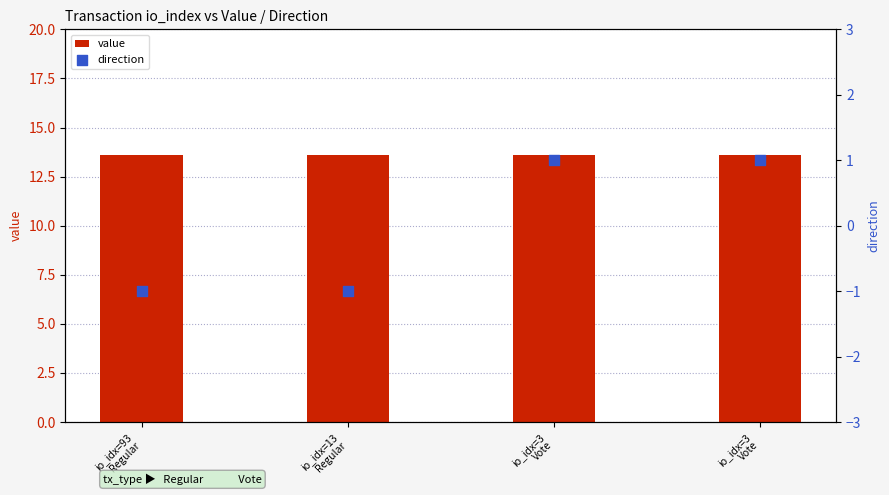

What are all the series names shown in the legend?

value, direction